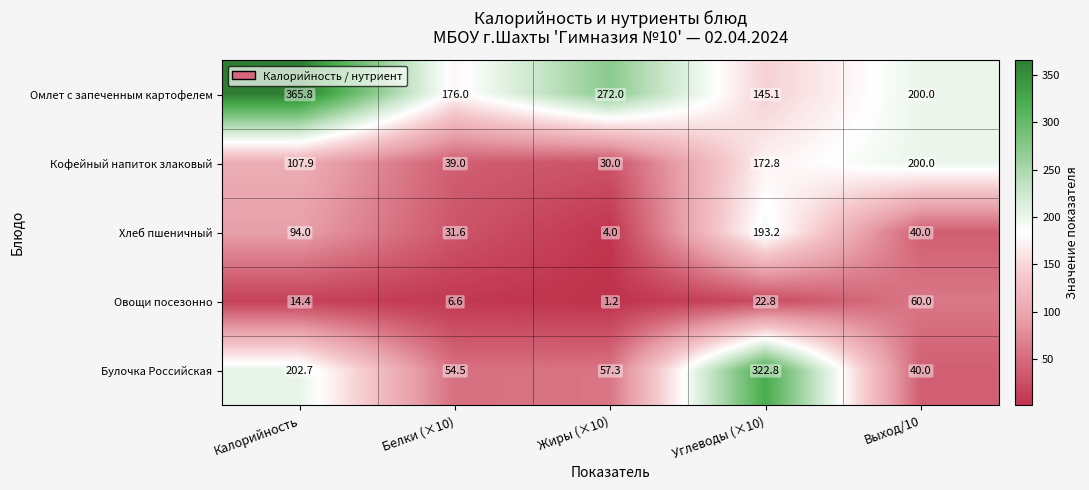

What is the spread (max minus min) of values at Калорийность?

351.4